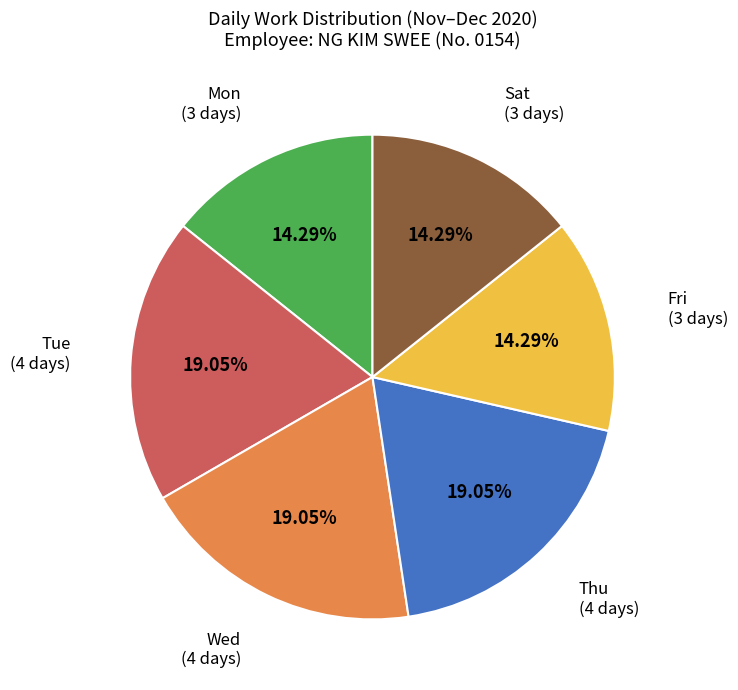

Is the sum of Sat and Wed greater than half?

No